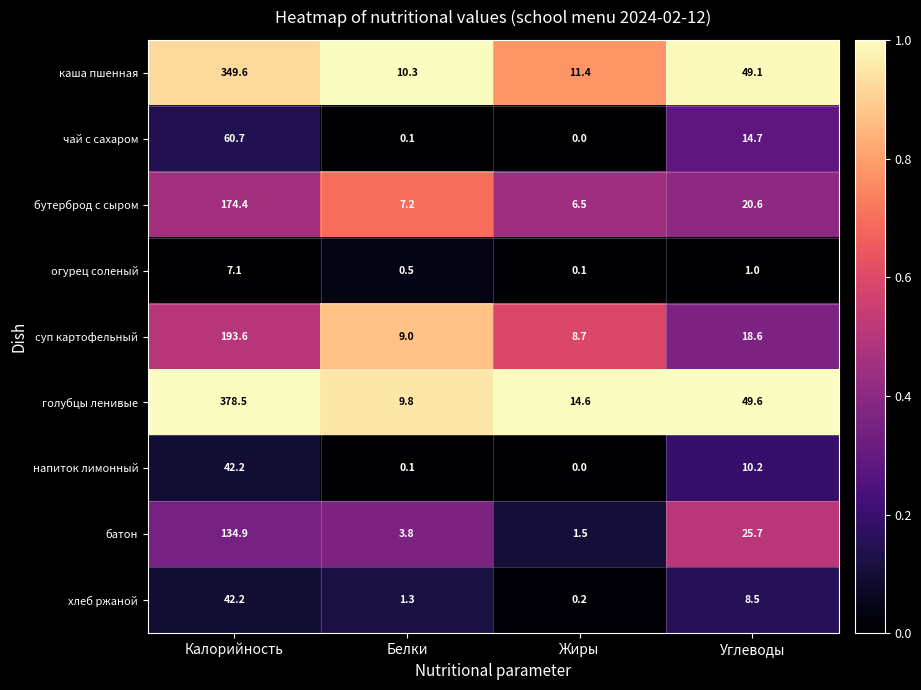

What is the maximum value for чай с сахаром?

60.7